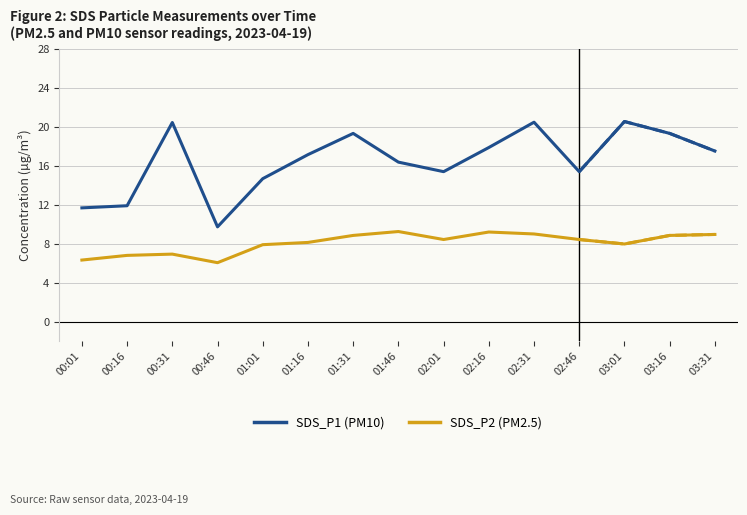

What is the label of the 4th point from the right?

02:46